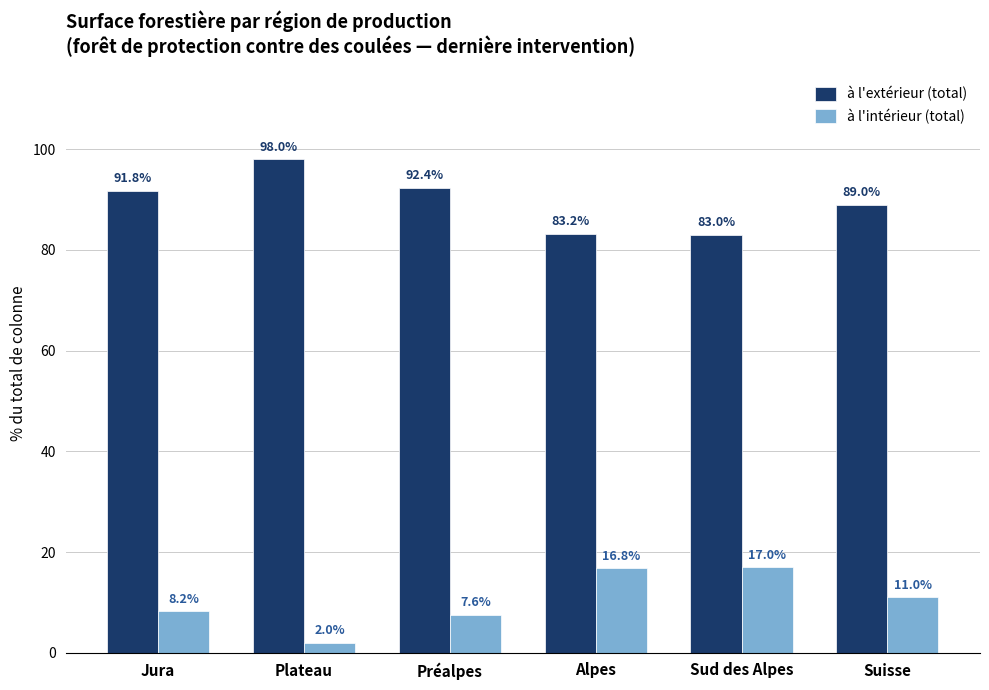

What is the minimum value for à l'extérieur (total)?

83.0